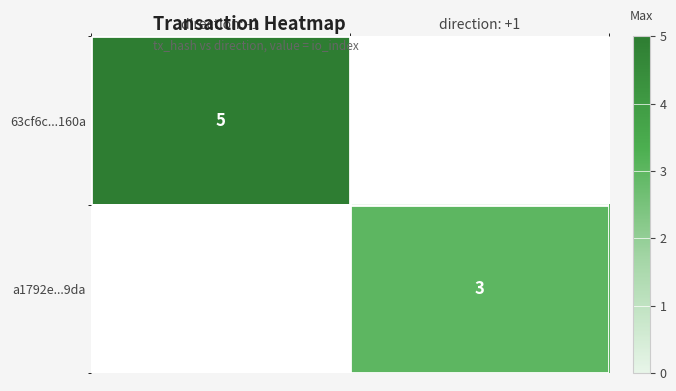

Is it true that a1792e...9da equals 3 at direction: +1?

True